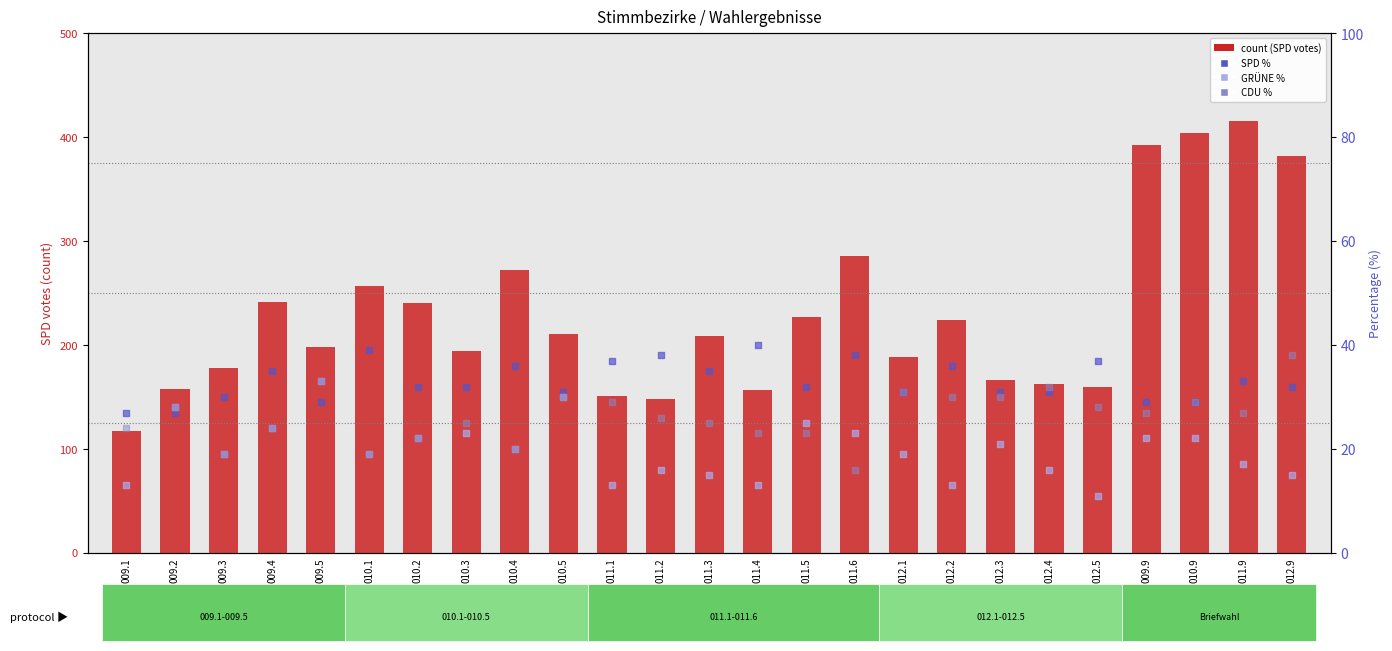

Which series has the widest spread of Y values?

count (SPD votes)